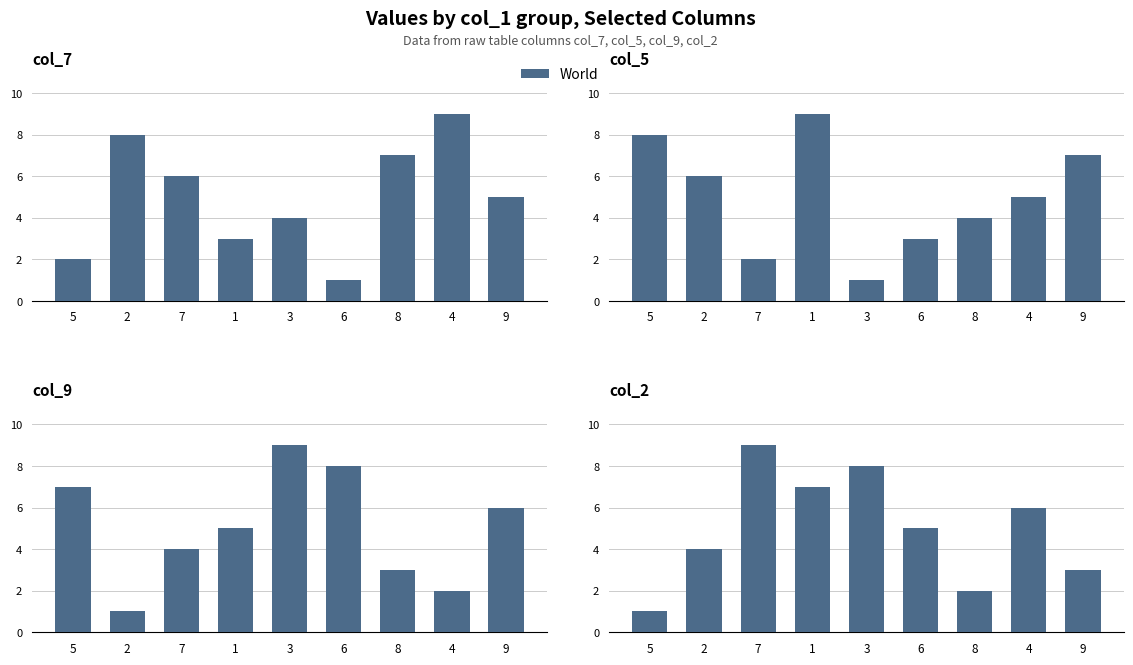

What is the ratio of the value at 1 to the value at 3?

0.9